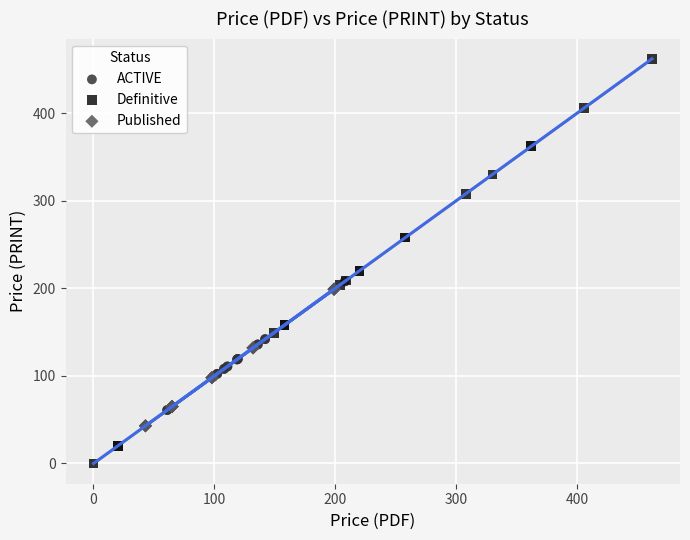

Which series contains the highest Y value?

Definitive